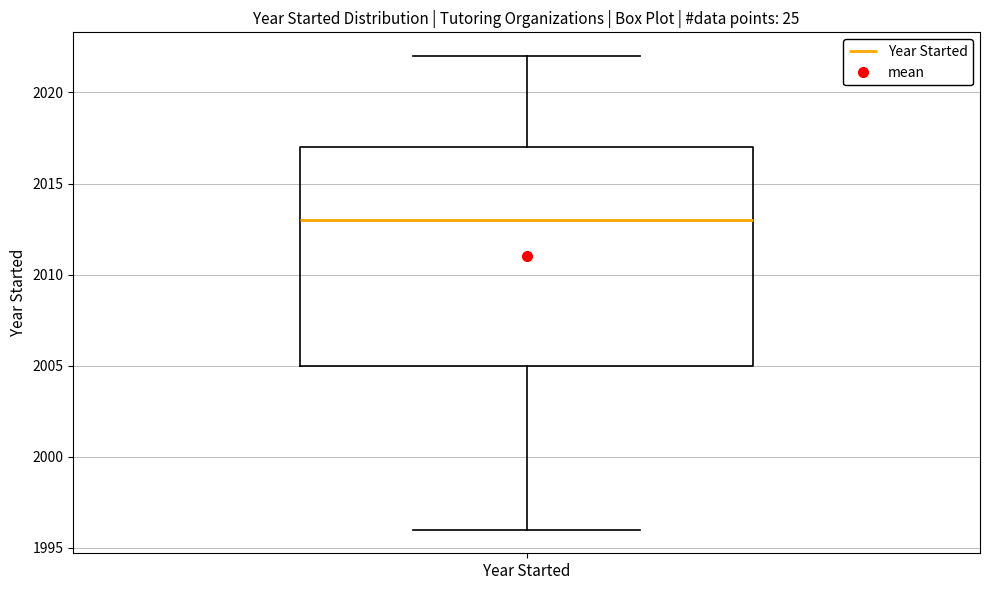

Where does the lower whisker of the box for Year Started end on the y-axis? The values are not printed on the chart, so give them approximately, as read against the axis.

1996